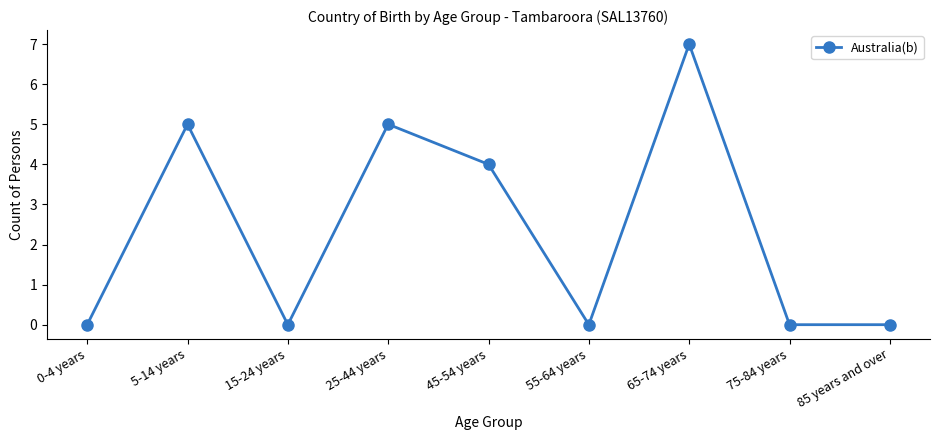

What is the value of the 4th point from the left?

5